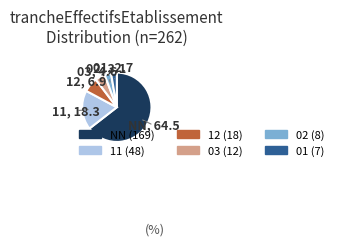

What is the ratio of the value at 02 to the value at 03?

0.7